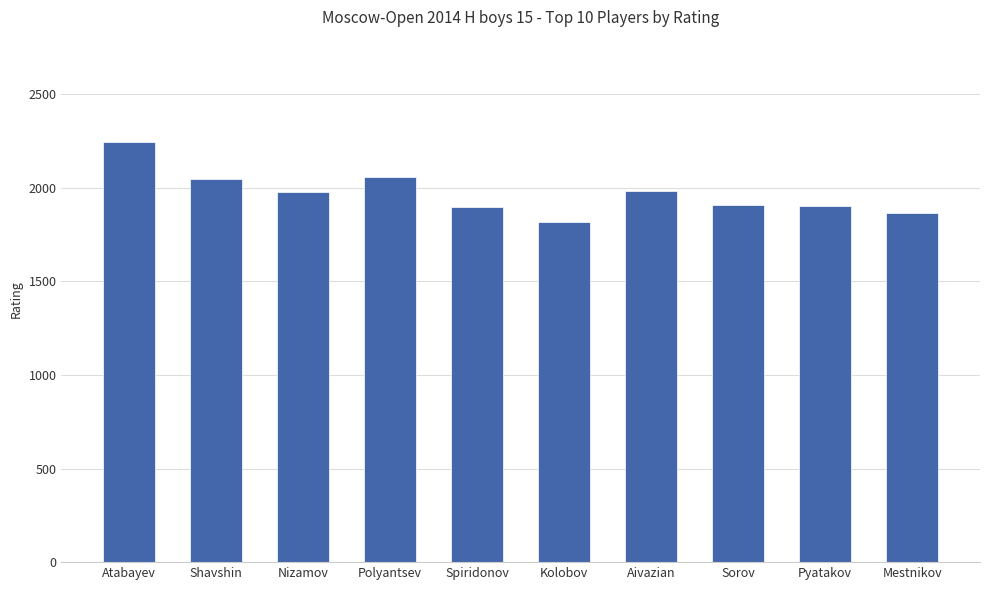

What is the ratio of the value at Nizamov to the value at Pyatakov?

1.0